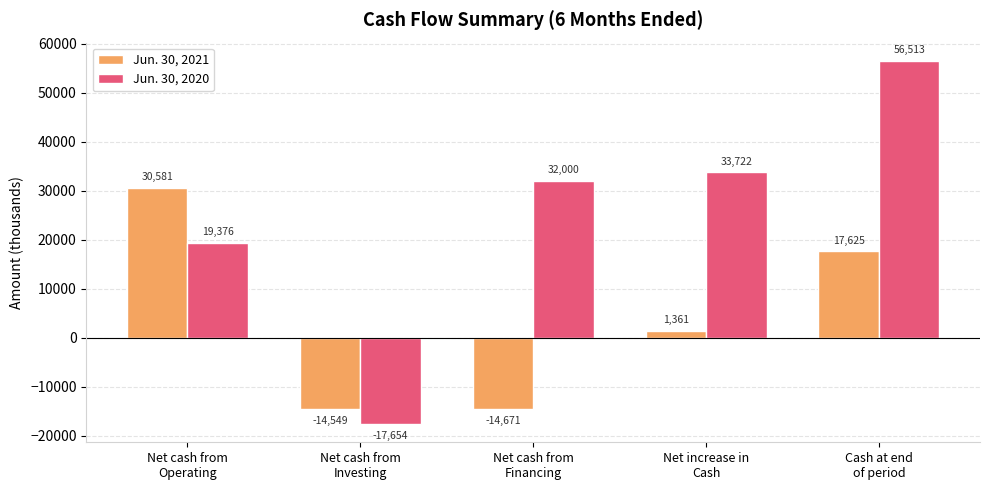

What is the sum of the Jun. 30, 2021 values at Net cash from
Investing and Net increase in
Cash?

-13188